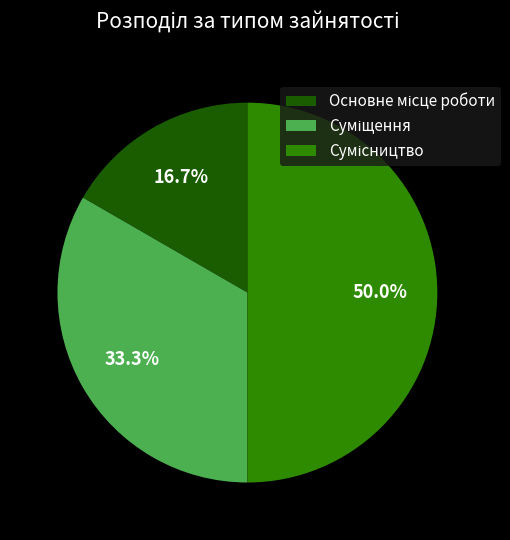

Is Основне місце роботи the majority of the pie?

No